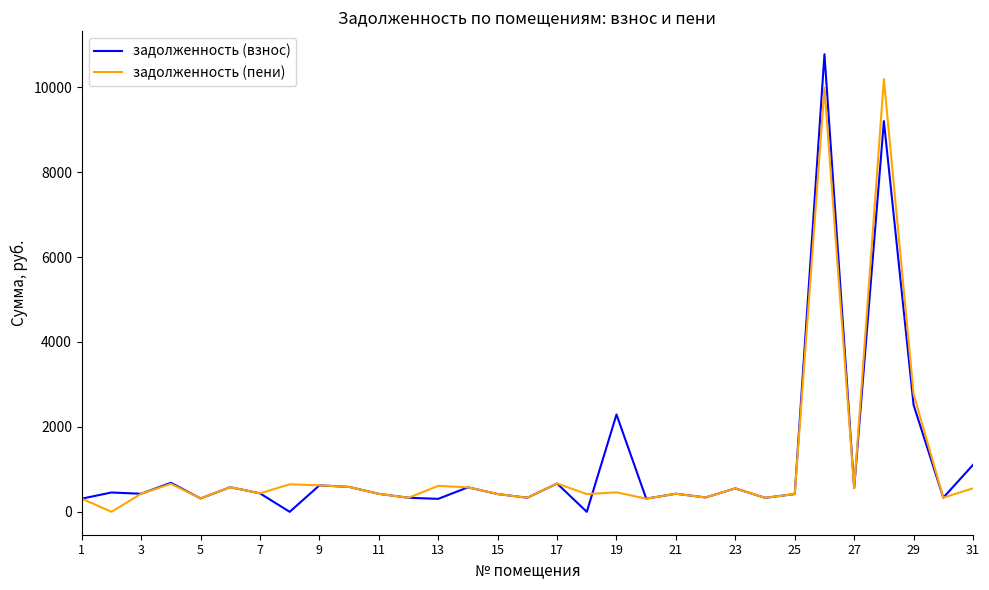

How many distinct data groups are displayed?

2